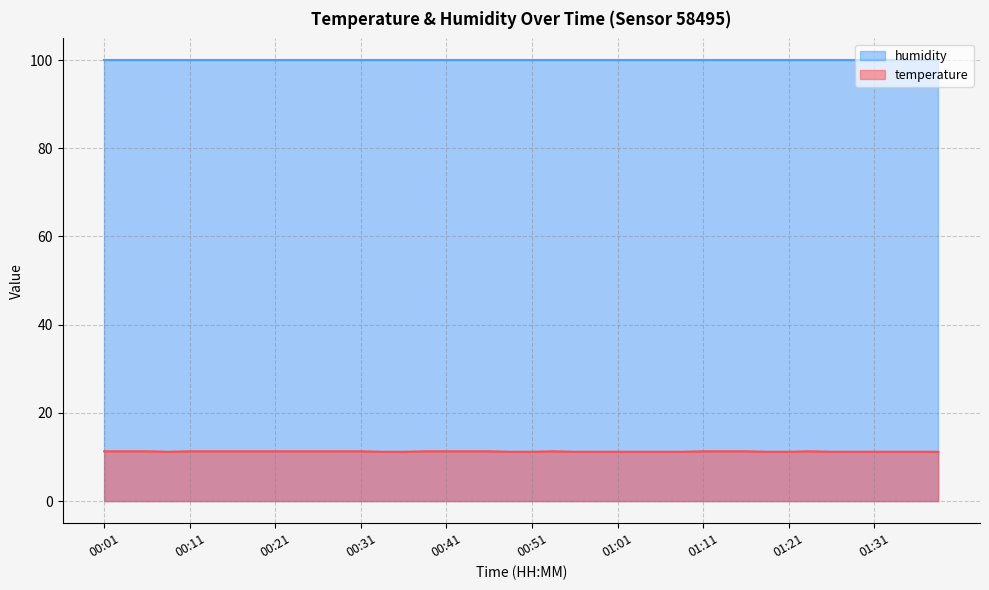

Where is the data nearest to the value 11?

00:08